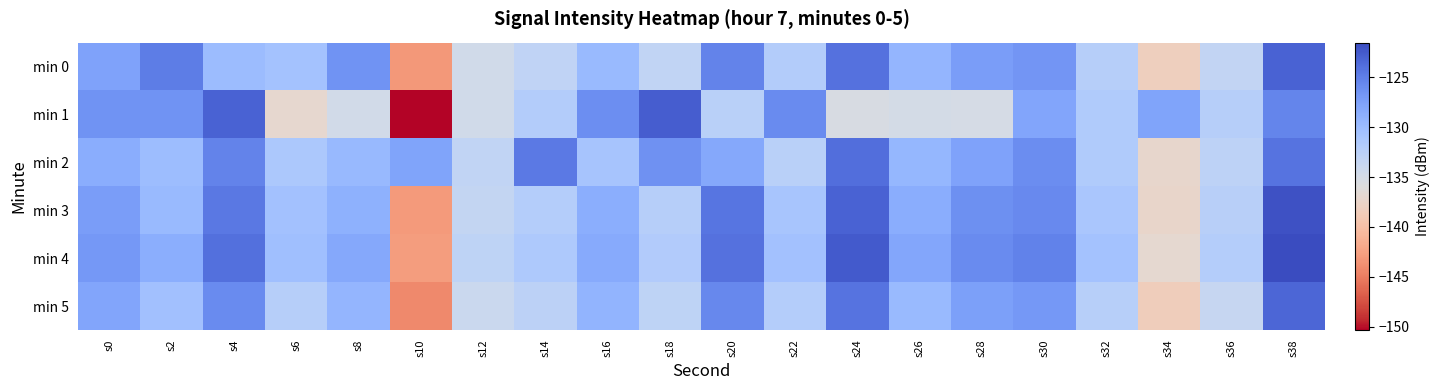

What is the maximum value shown in the chart?

-121.5